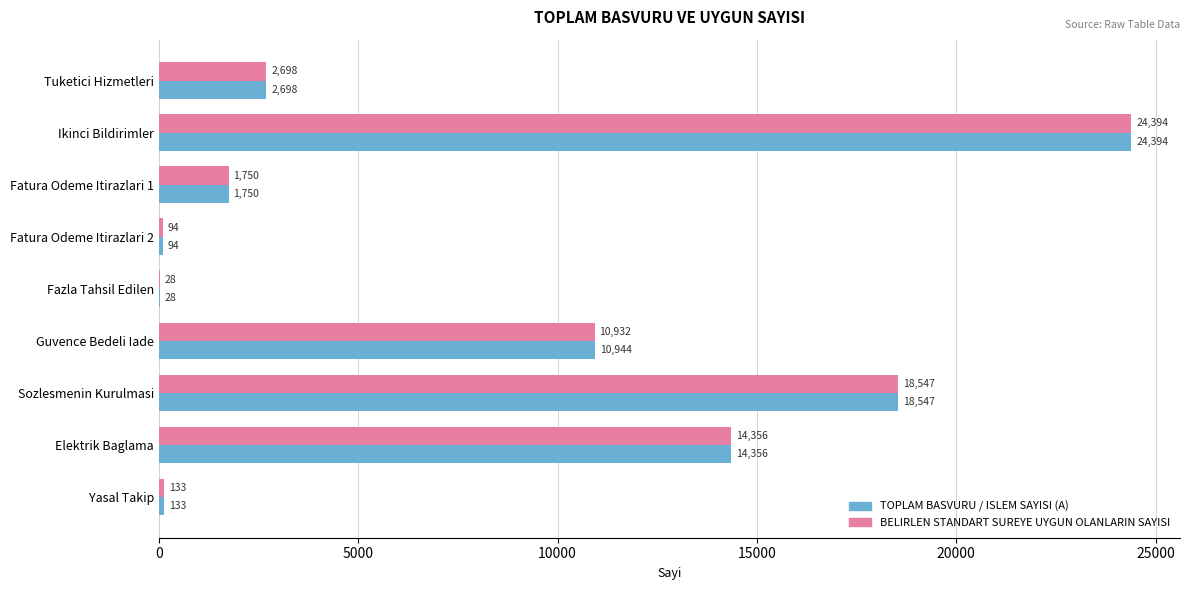

Which series has the largest total across all categories?

TOPLAM BASVURU / ISLEM SAYISI (A)